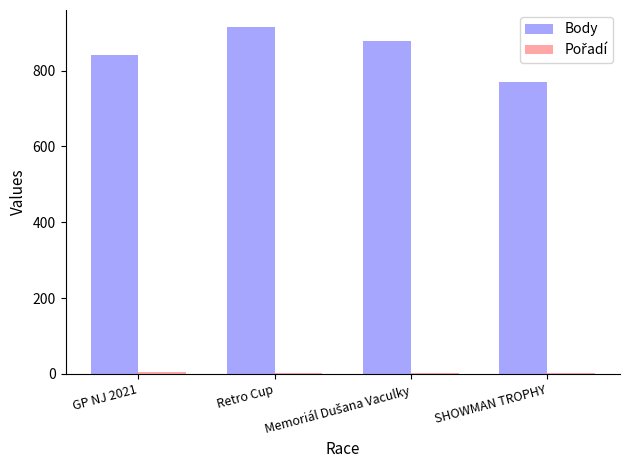

Which series has the largest total across all categories?

Body